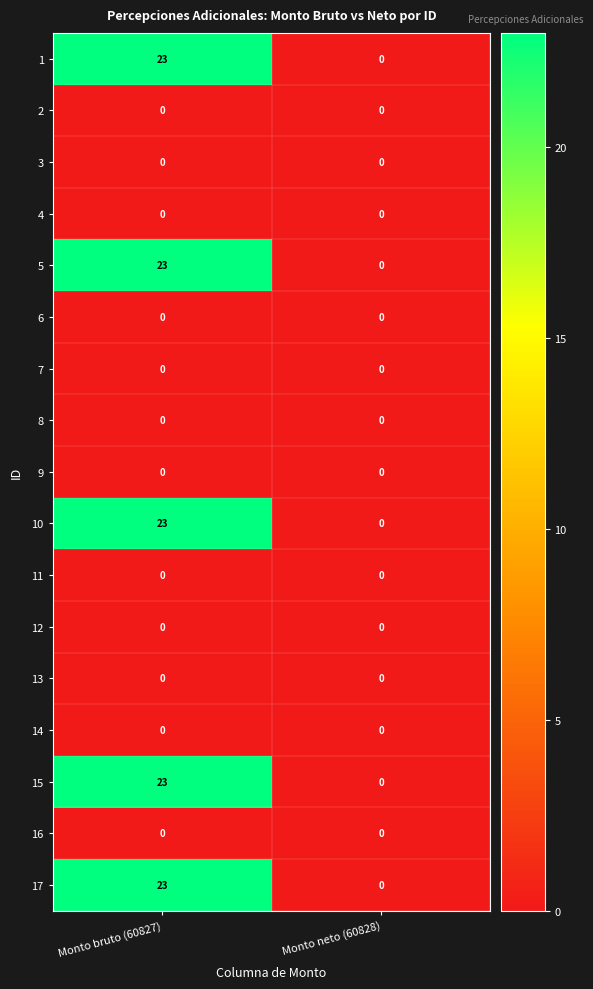

At which category is the sum across all series the highest?

Monto bruto (60827)